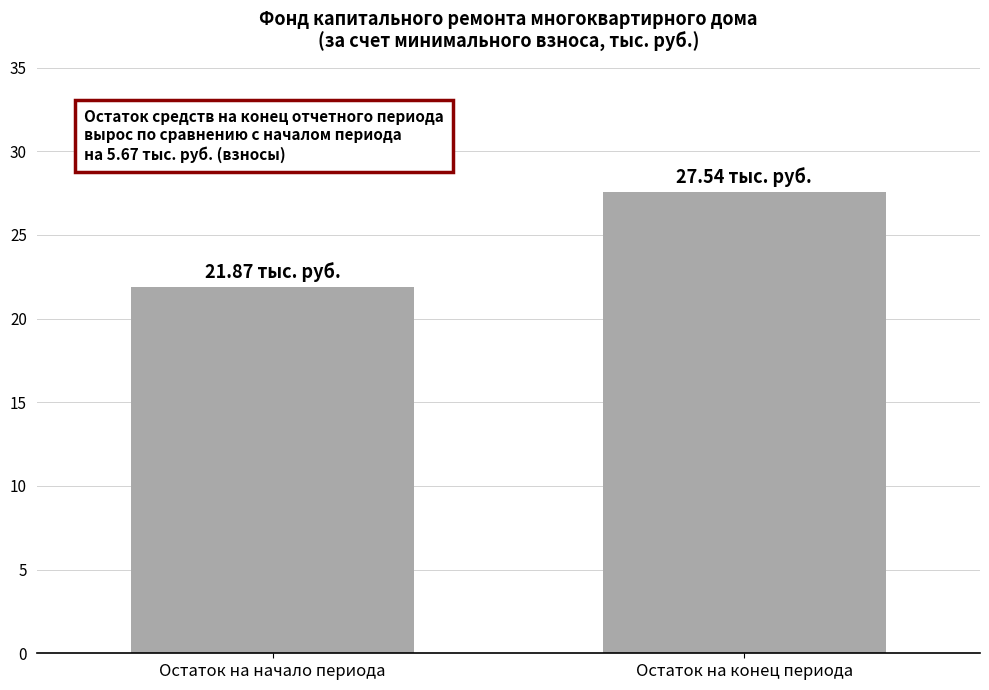

What position from the right is Остаток на конец периода?

1